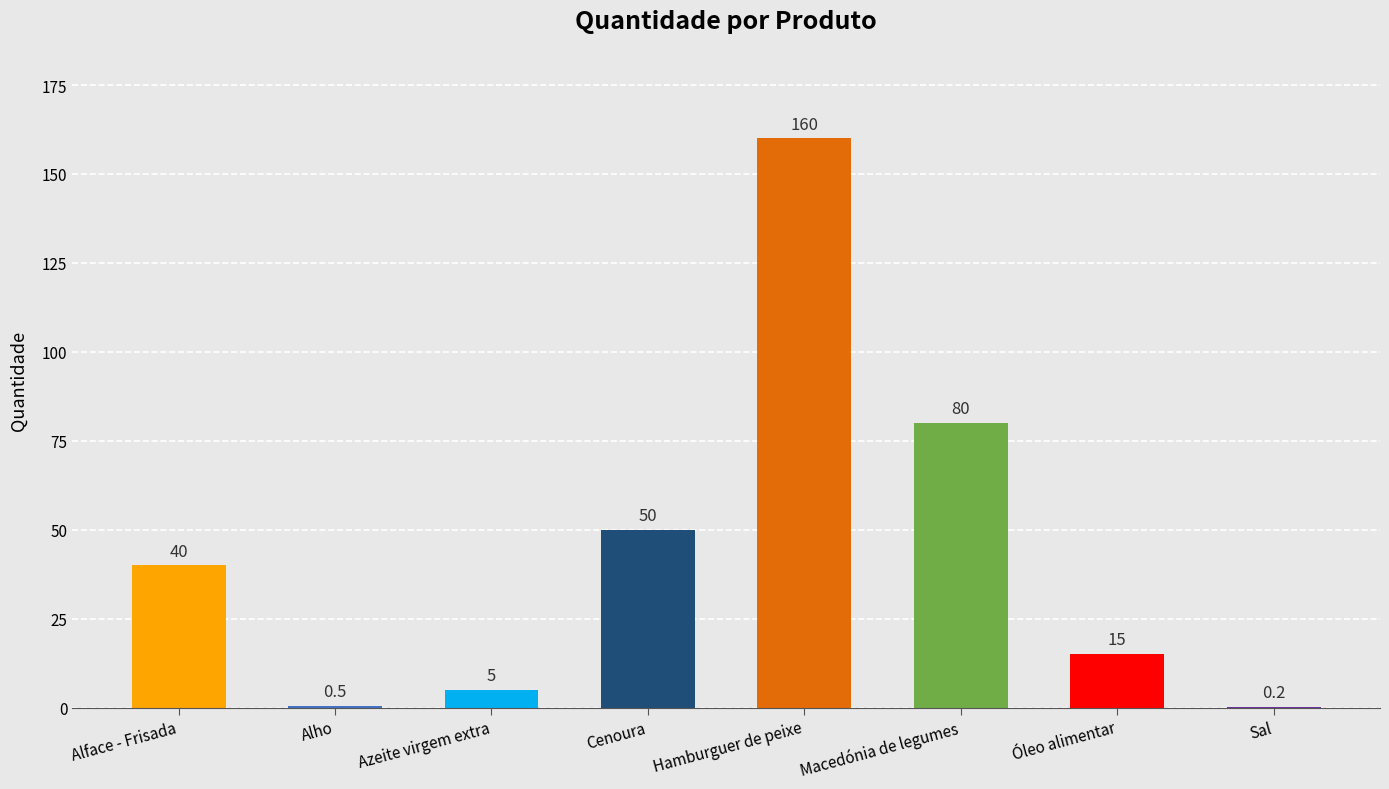

At which label is the value closest to 80?

Macedónia de legumes